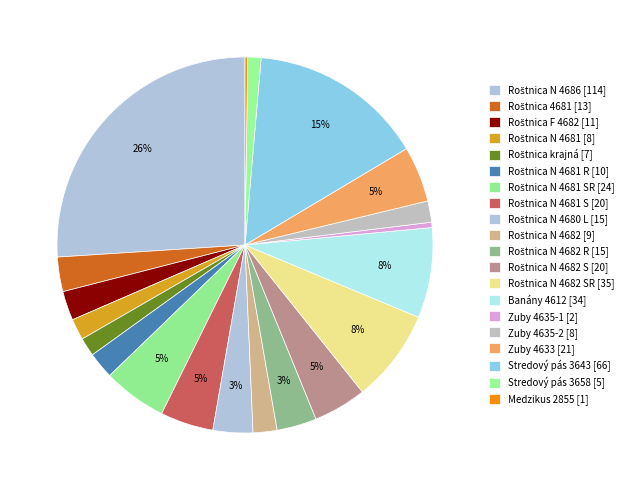

Which has a higher value, Roštnica 4681 [13] or Roštnica N 4686 [114]?

Roštnica N 4686 [114]